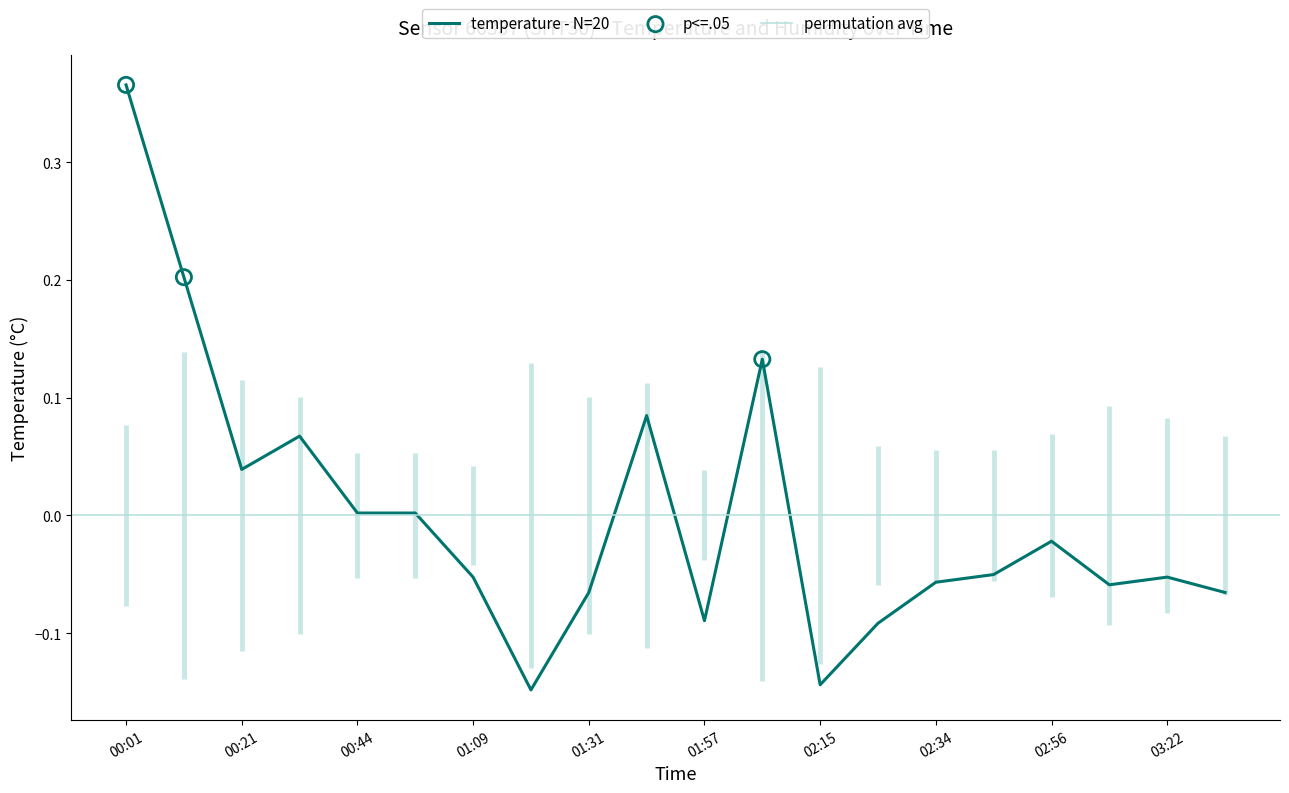

What is the change in value from 00:11 to 02:45?

-0.3